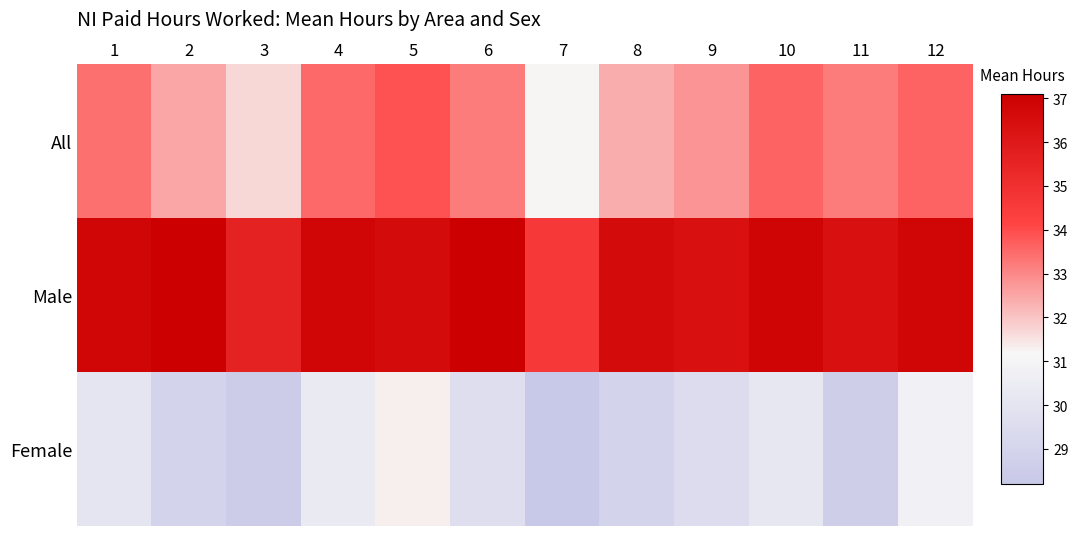

At which category is the sum across all series the highest?

5